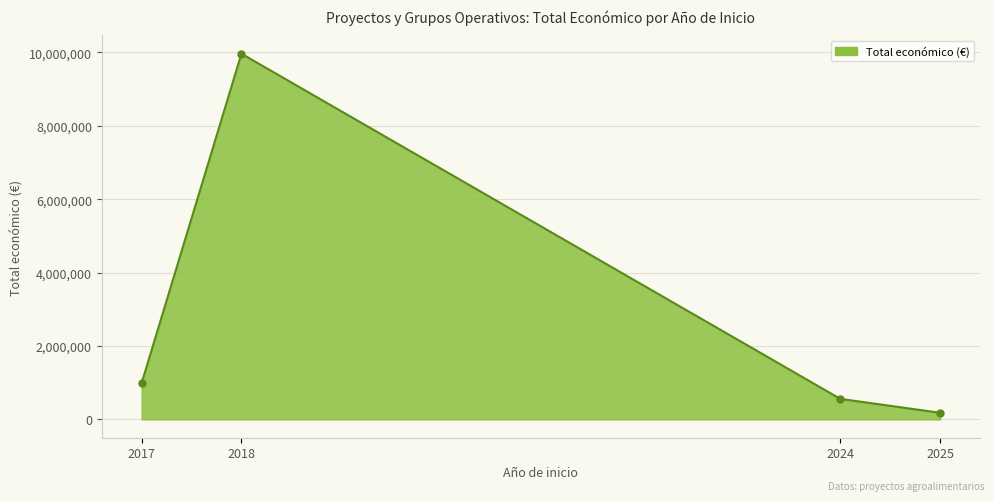

Which has a higher value, 2025 or 2017?

2017